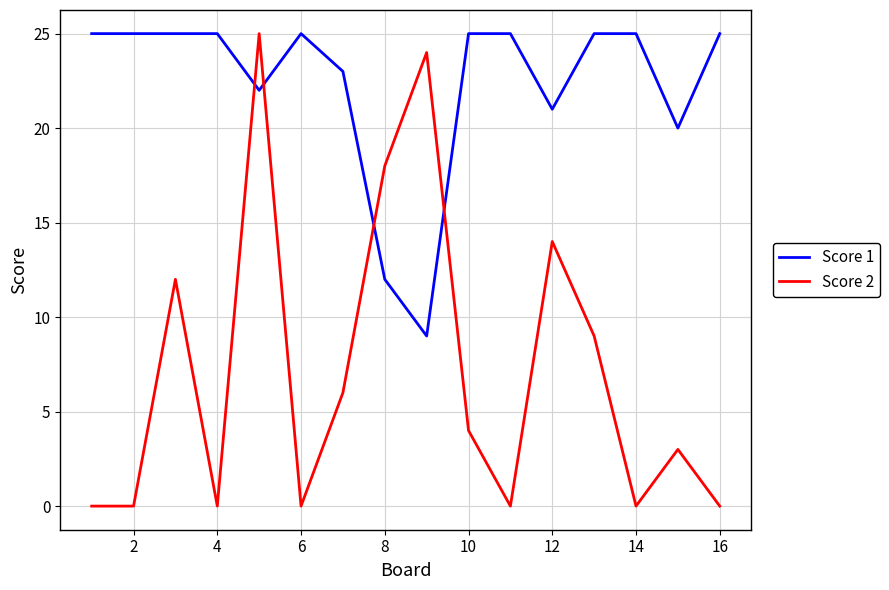

Which series has the largest range (max minus min)?

Score 2